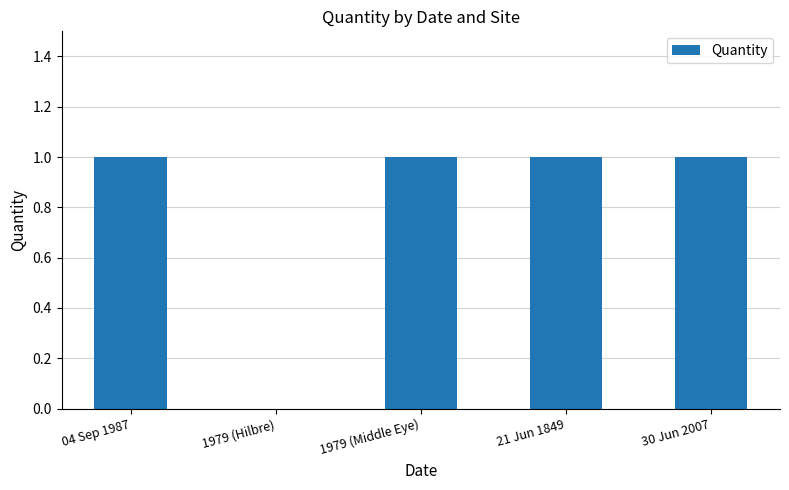

The chart shows a value of 0 at 30 Jun 2007. True or false?

False